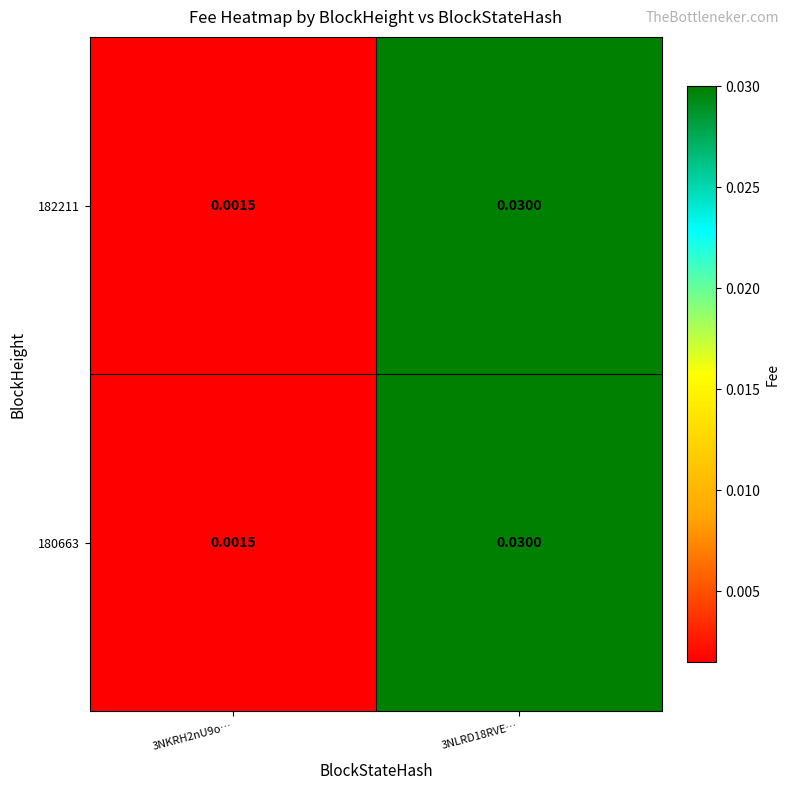

Is the value of 182211 at 3NKRH2nU9o… greater than the value of 180663 at 3NLRD18RVE…?

No